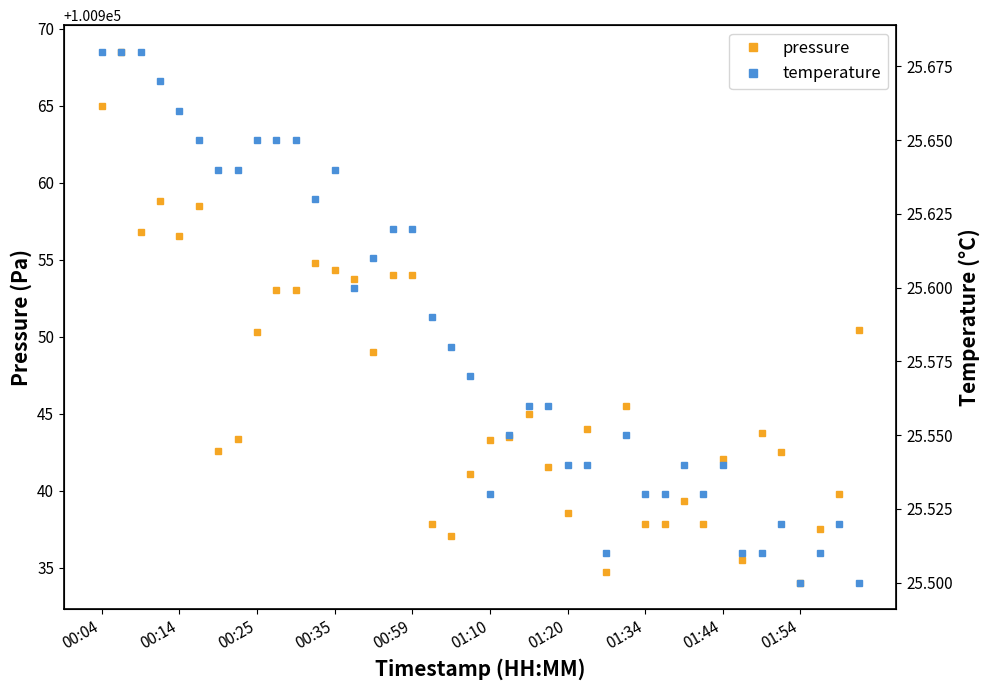

Reading left to right, list all the values displayed in this chart.

pressure: 100965.0	100968.5	100956.8	100958.8	100956.5	100958.5	100942.6	100943.3	100950.3	100953.0	100953.0	100954.8	100954.3	100953.8	100949.0	100954.0	100954.0	100937.8	100937.1	100941.1	100943.3	100943.5	100945.0	100941.5	100938.6	100944.0	100934.8	100945.5	100937.8	100937.8	100939.3	100937.8	100942.0	100935.5	100943.7	100942.5	100934.0	100937.5	100939.8	100950.4
temperature: 25.7	25.7	25.7	25.7	25.7	25.6	25.6	25.6	25.6	25.6	25.6	25.6	25.6	25.6	25.6	25.6	25.6	25.6	25.6	25.6	25.5	25.6	25.6	25.6	25.5	25.5	25.5	25.6	25.5	25.5	25.5	25.5	25.5	25.5	25.5	25.5	25.5	25.5	25.5	25.5